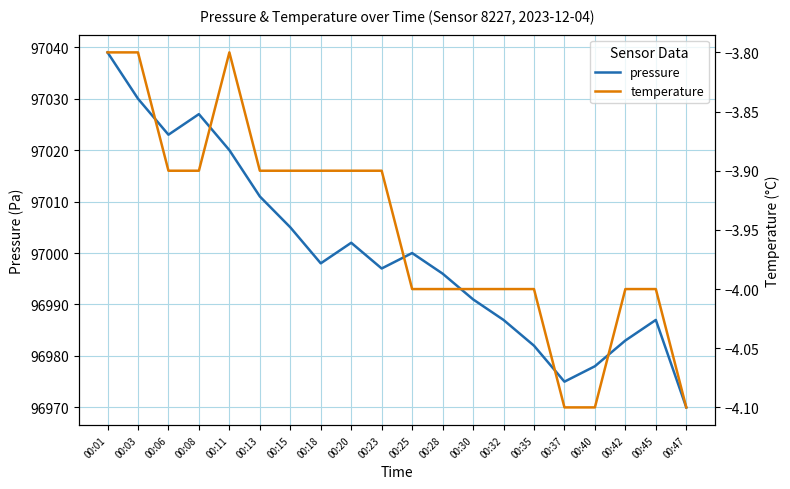

At how many categories does at least one series exceed 38233?

20